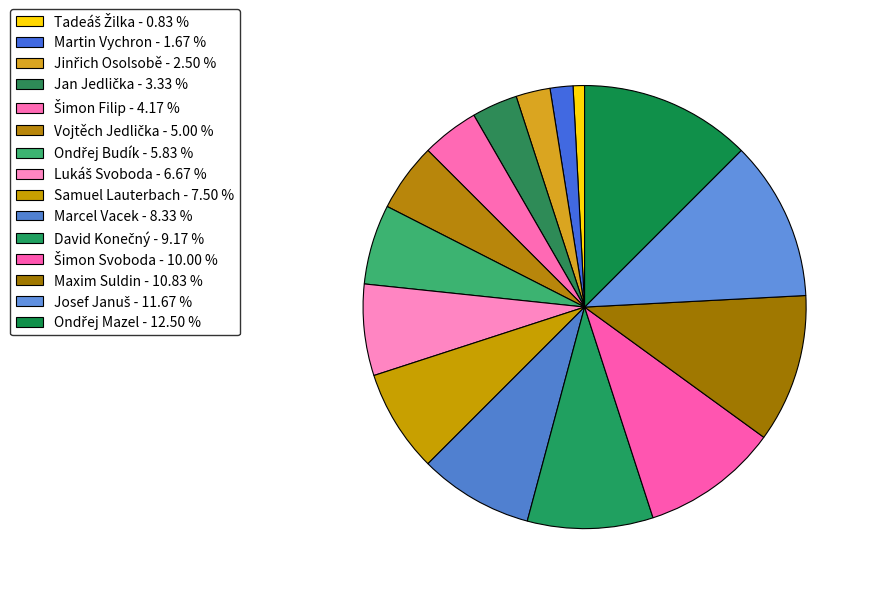

To the nearest percent, what is the difference between the Ondřej Mazel and David Konečný slice percentages?

3%